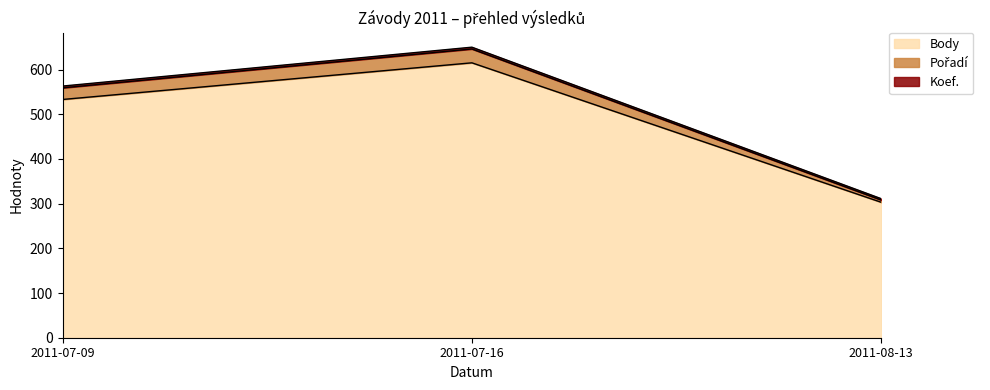

Where is Body nearest to the value 459?

2011-07-09